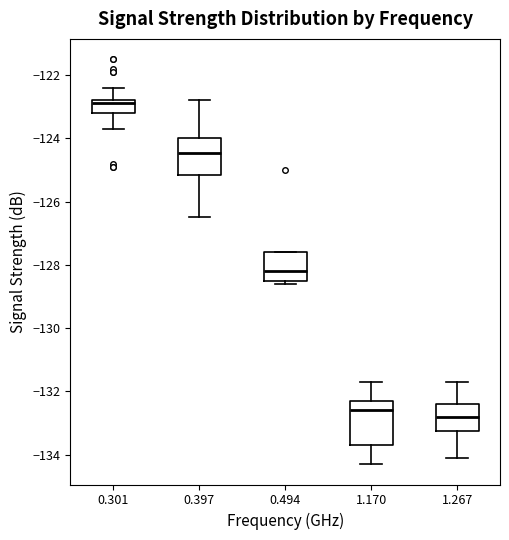

Reading left to right, read every box against the y-axis: the position of its median line, the range the box covers, and the ends of its whiskers. The values are not printed on the chart, so give them approximately, as read against the axis.

0.301: median -122.8 (just below the box's upper edge), box -123.2 to -122.8, whiskers -123.6 to -122.4
0.397: median -124.4, box -125.2 to -124.0, whiskers -126.4 to -122.8
0.494: median -128.2, box -128.6 to -127.6, whiskers -128.6 (just below the box's lower edge) to -127.6
1.170: median -132.6, box -133.6 to -132.2, whiskers -134.2 to -131.6
1.267: median -132.8, box -133.2 to -132.4, whiskers -134.0 to -131.6